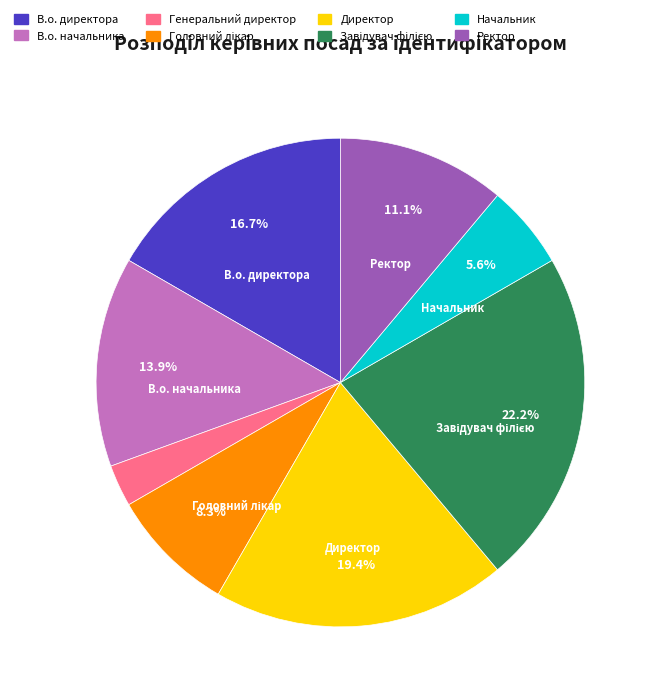

Which slice is the smallest?

Генеральний директор